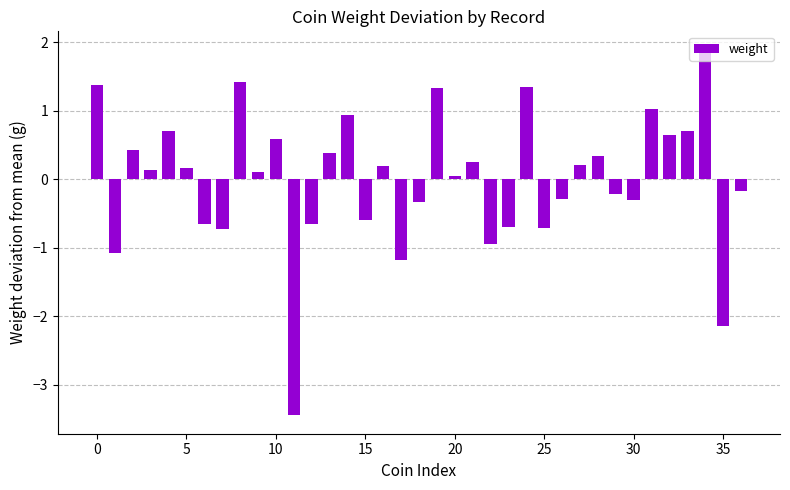

How many values are above zero?

21